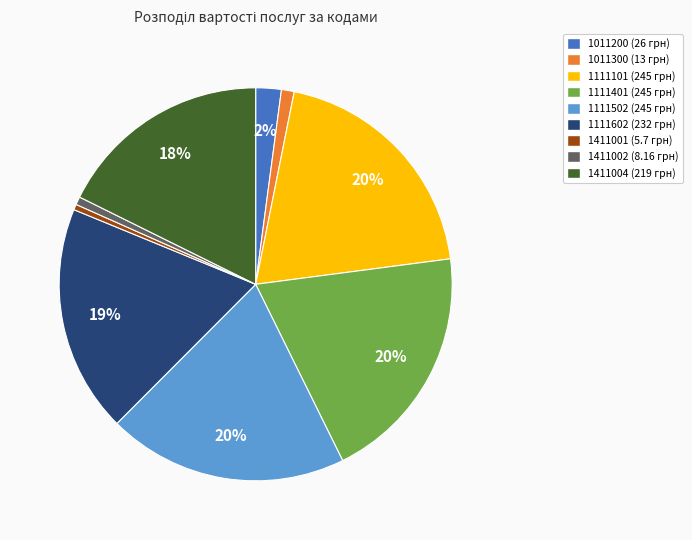

Does any single category account for the majority?

No